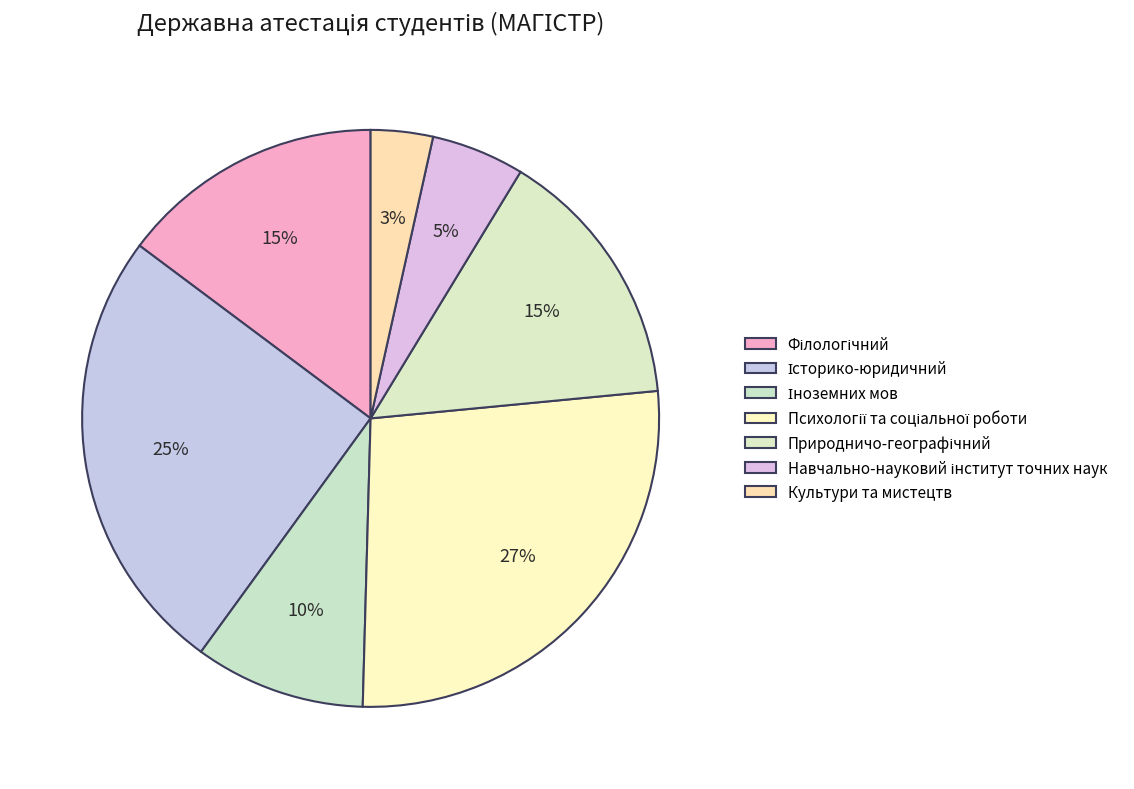

What is the change in value from Психології та соціальної роботи to Культури та мистецтв?

-27